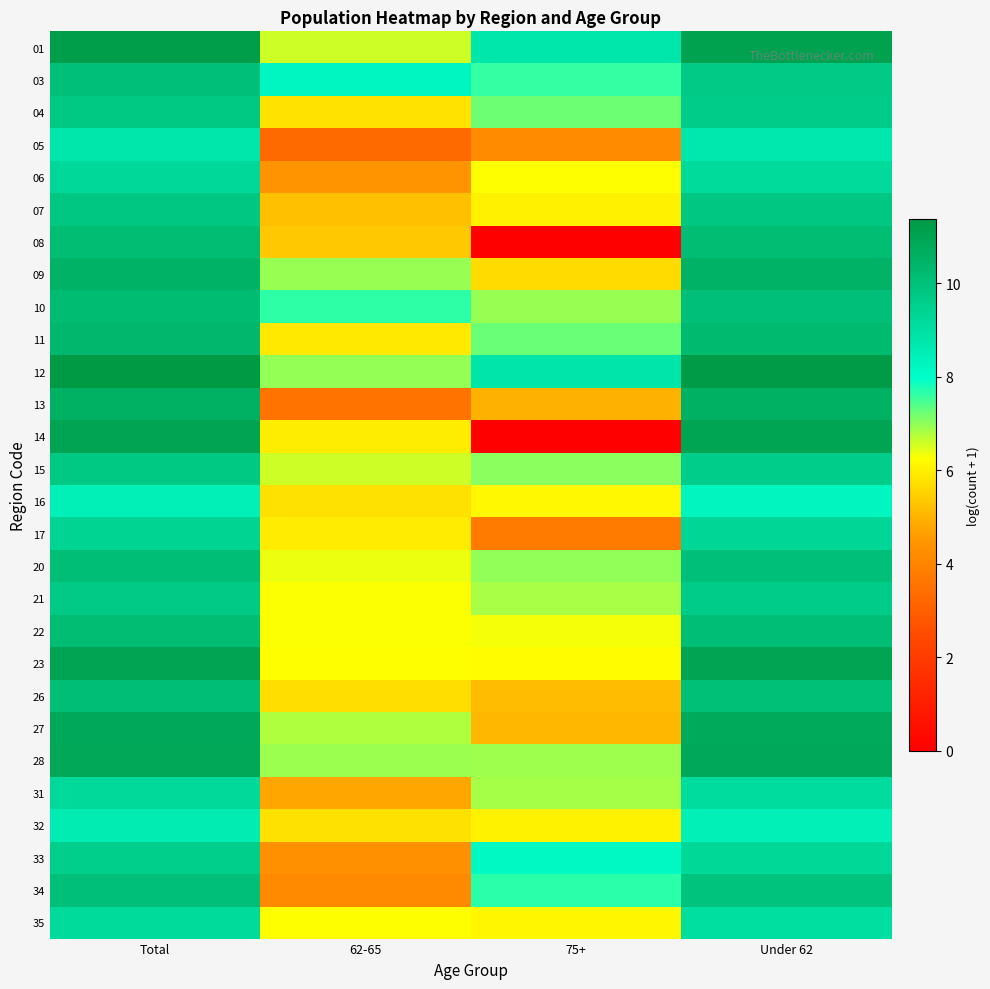

Reading right to left, what are all the values shown in this chart?

01: Under 62=11.1	75+=8.7	62-65=6.6	Total=11.2
03: Under 62=9.7	75+=7.6	62-65=8.2	Total=10.0
04: Under 62=9.6	75+=7.2	62-65=5.8	Total=9.7
05: Under 62=8.7	75+=4.2	62-65=3.3	Total=8.7
06: Under 62=9.2	75+=6.3	62-65=4.4	Total=9.2
07: Under 62=9.8	75+=6.0	62-65=5.2	Total=9.8
08: Under 62=10.1	75+=0.0	62-65=5.4	Total=10.1
09: Under 62=10.5	75+=5.7	62-65=6.9	Total=10.5
10: Under 62=10.0	75+=6.9	62-65=7.7	Total=10.2
11: Under 62=10.3	75+=7.2	62-65=5.9	Total=10.3
12: Under 62=11.3	75+=8.8	62-65=7.0	Total=11.4
13: Under 62=10.6	75+=5.0	62-65=3.6	Total=10.6
14: Under 62=10.9	75+=0.0	62-65=6.0	Total=11.0
15: Under 62=9.6	75+=7.0	62-65=6.6	Total=9.7
16: Under 62=8.3	75+=6.1	62-65=5.8	Total=8.5
17: Under 62=9.3	75+=3.8	62-65=5.9	Total=9.4
20: Under 62=10.0	75+=7.0	62-65=6.4	Total=10.1
21: Under 62=9.6	75+=6.8	62-65=6.3	Total=9.7
22: Under 62=10.1	75+=6.3	62-65=6.3	Total=10.1
23: Under 62=11.0	75+=6.2	62-65=6.3	Total=11.0
26: Under 62=10.1	75+=5.1	62-65=5.7	Total=10.1
27: Under 62=10.8	75+=5.0	62-65=6.8	Total=10.8
28: Under 62=10.8	75+=6.9	62-65=6.9	Total=10.9
31: Under 62=9.1	75+=6.9	62-65=4.8	Total=9.2
32: Under 62=8.4	75+=6.1	62-65=5.8	Total=8.6
33: Under 62=9.2	75+=8.2	62-65=4.3	Total=9.5
34: Under 62=9.9	75+=7.7	62-65=4.2	Total=10.0
35: Under 62=9.1	75+=6.1	62-65=6.3	Total=9.2